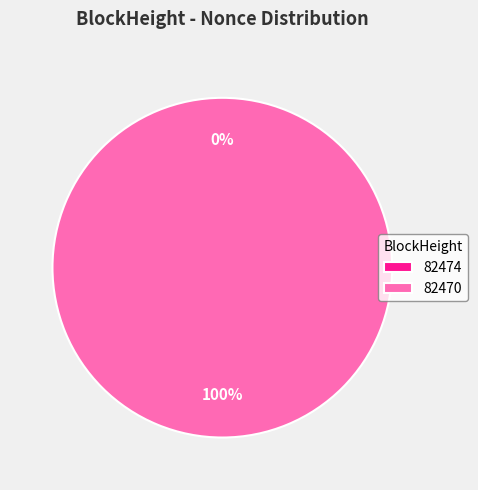

How many segments does this pie chart have?

2